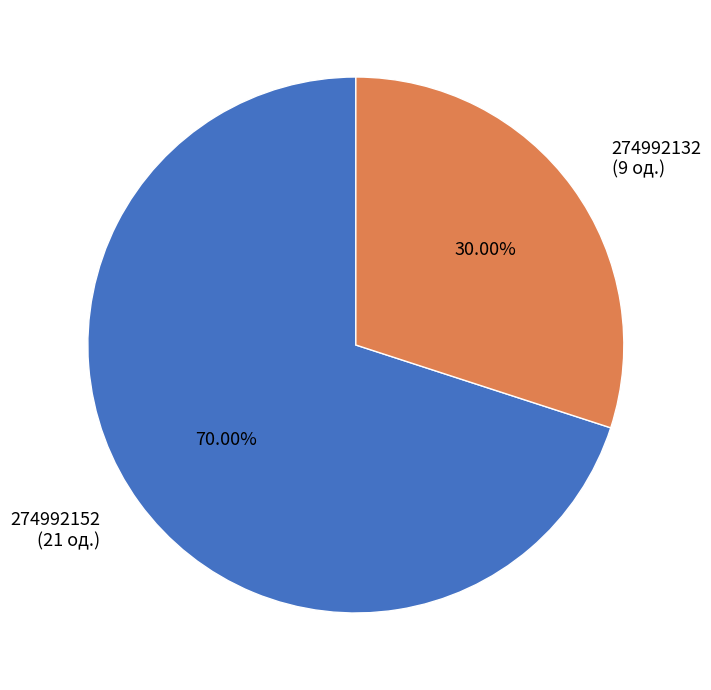

Which category has the biggest portion of the pie?

274992152